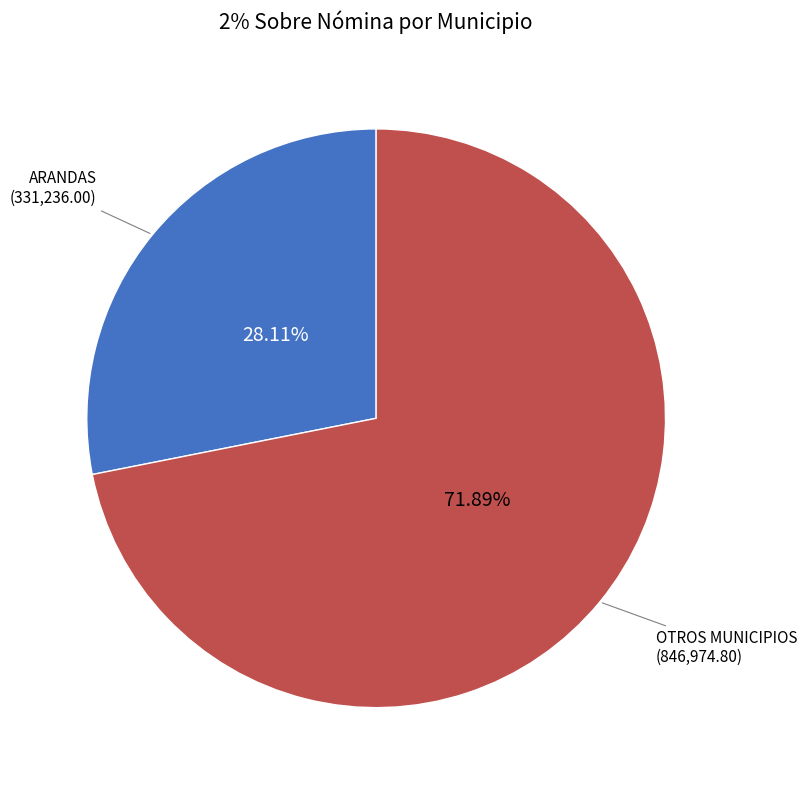

Is there any slice that represents more than half of the pie?

Yes